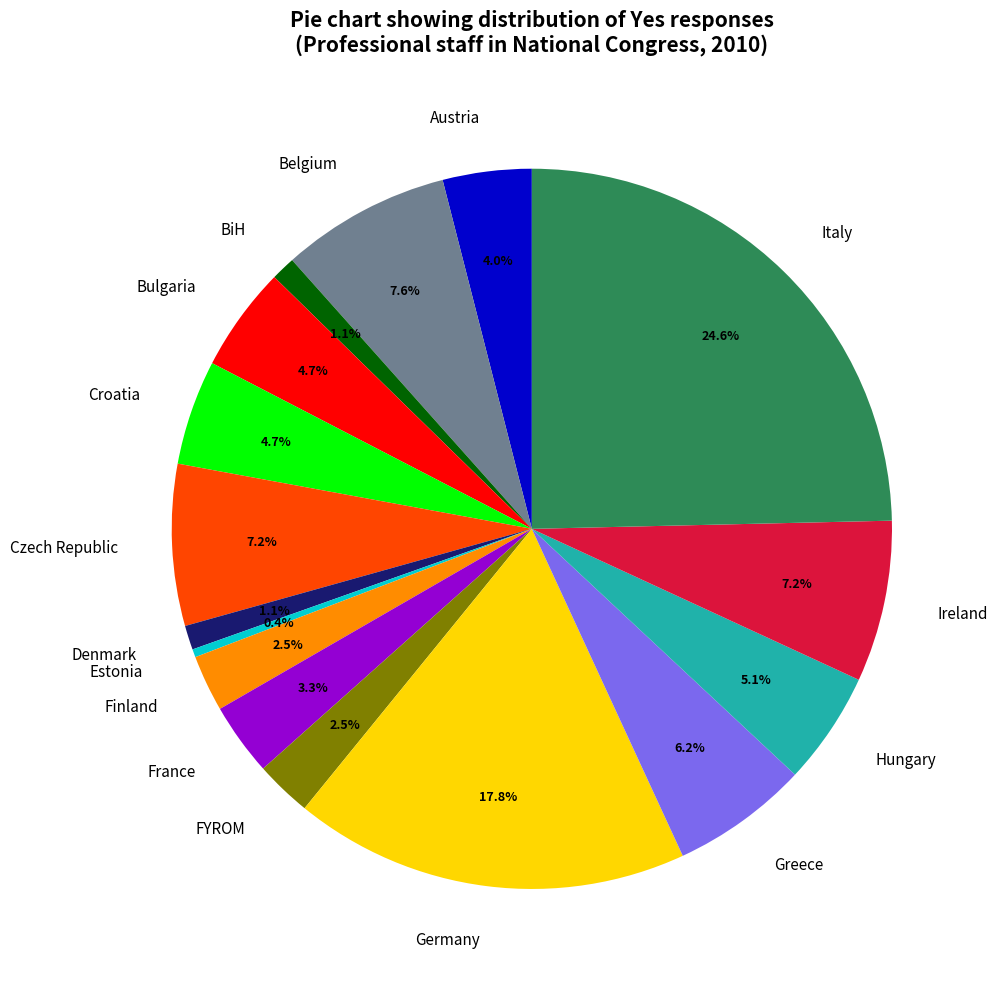

How many segments does this pie chart have?

16